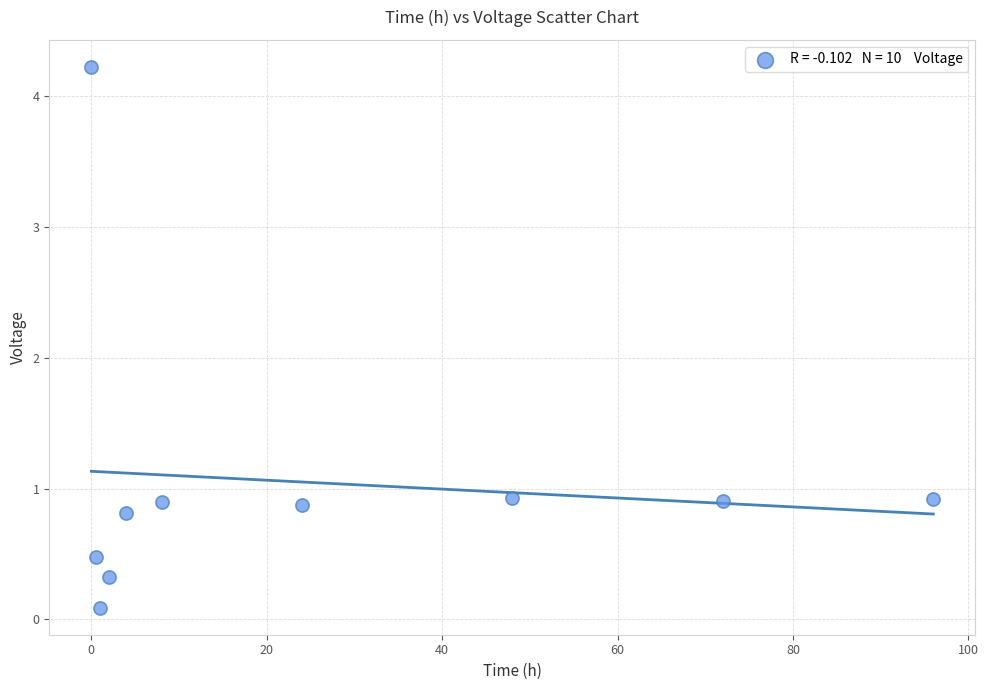

What is the average X value?

25.6